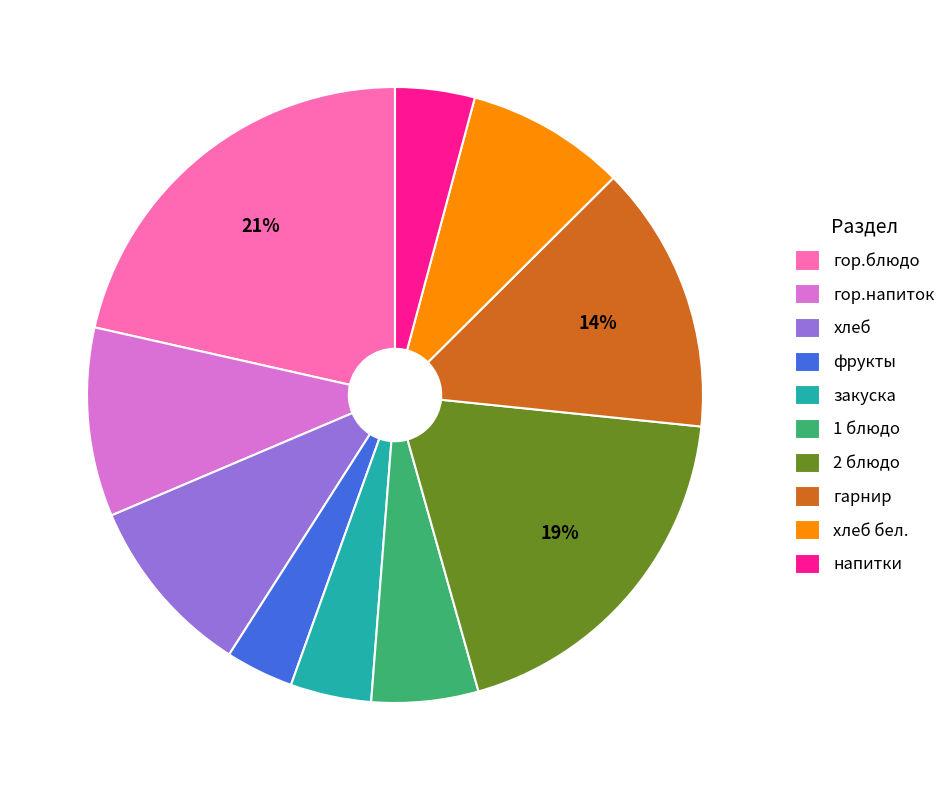

Which has a higher value, 1 блюдо or хлеб бел.?

хлеб бел.